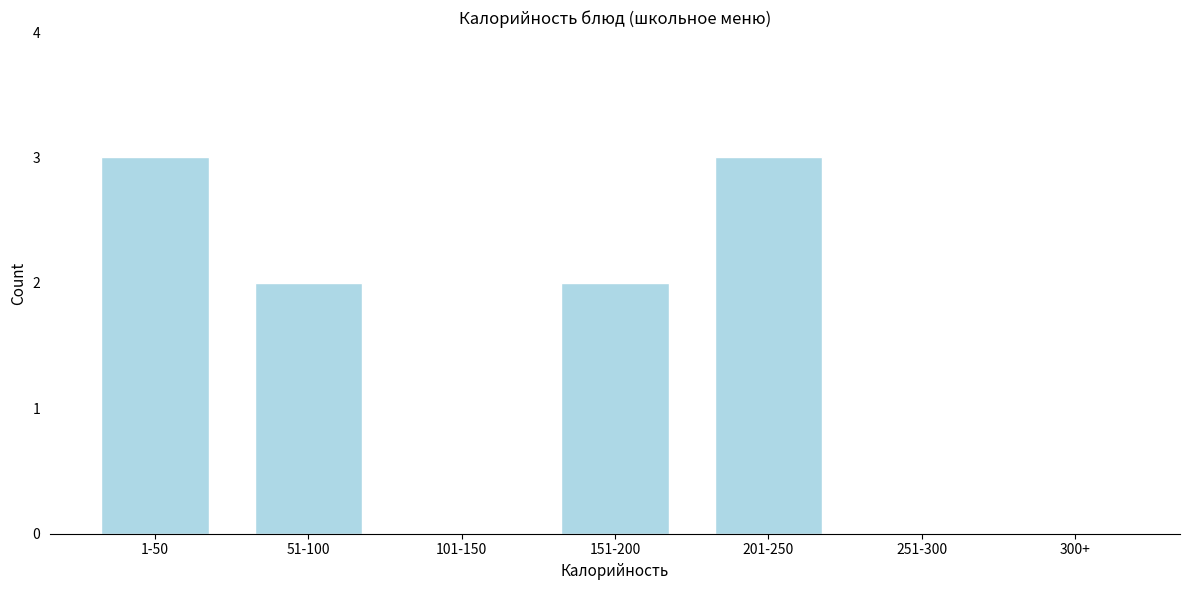

Reading right to left, list all the values displayed in this chart.

300+=0	251-300=0	201-250=3	151-200=2	101-150=0	51-100=2	1-50=3